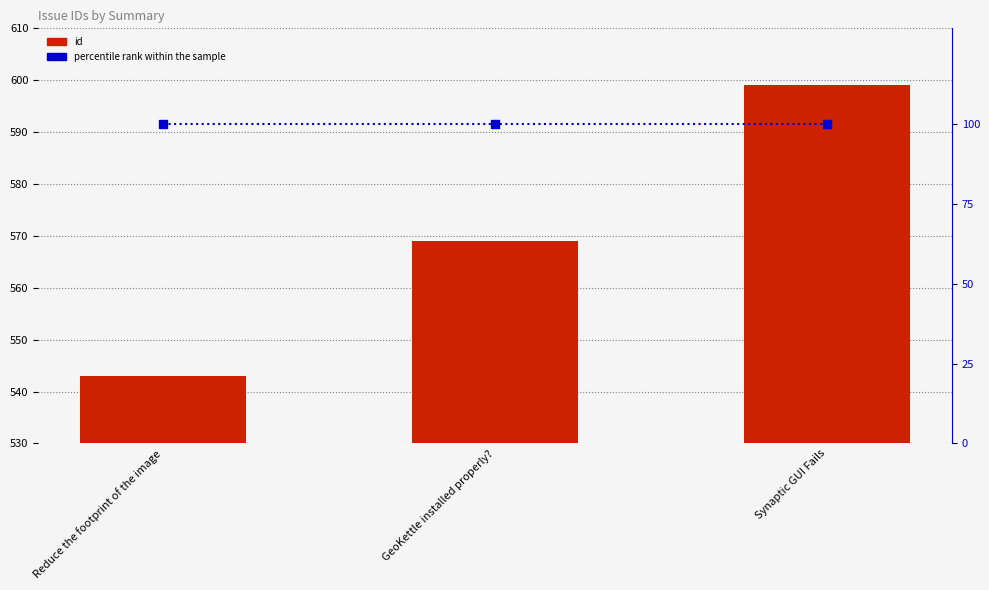

What is the difference between the maximum and second lowest values in the id series?

30